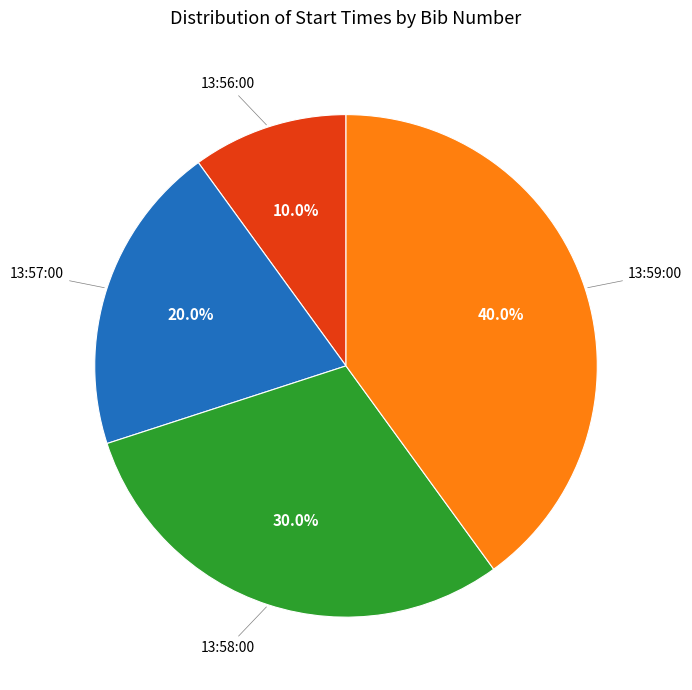

Count the number of slices in the pie.

4